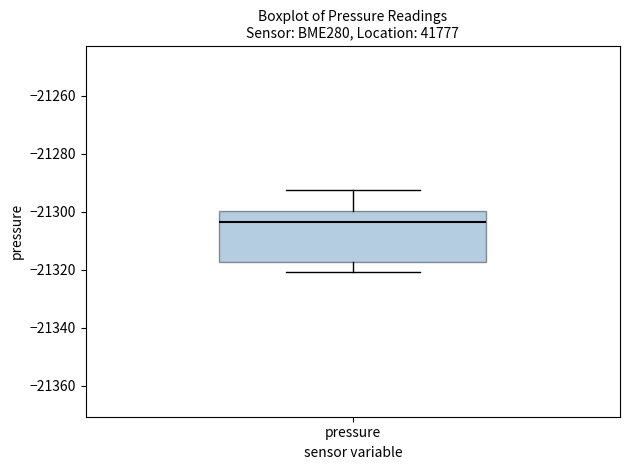

Read this box plot against the y-axis: the position of the median line, the range covered by the box, and the ends of both whiskers. The values are not printed on the chart, so give them approximately, as read against the axis.

median -21304, box -21318 to -21300, whiskers -21320 to -21292